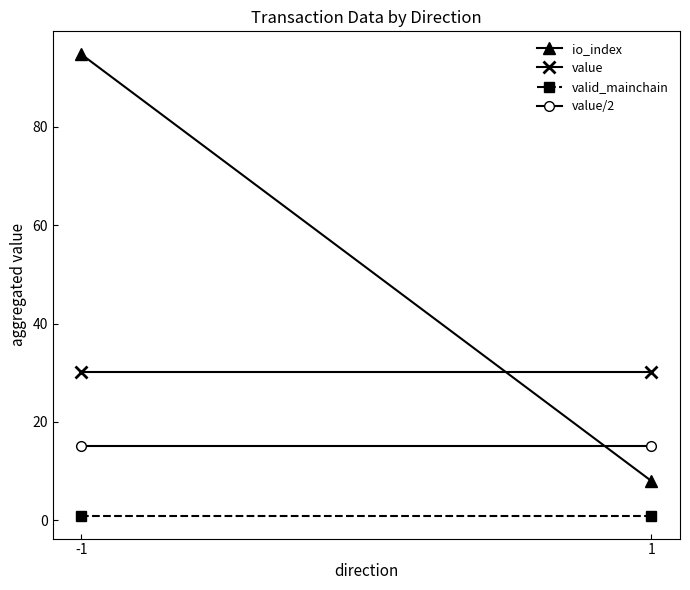

What is the total value across all series at -1?

140.8